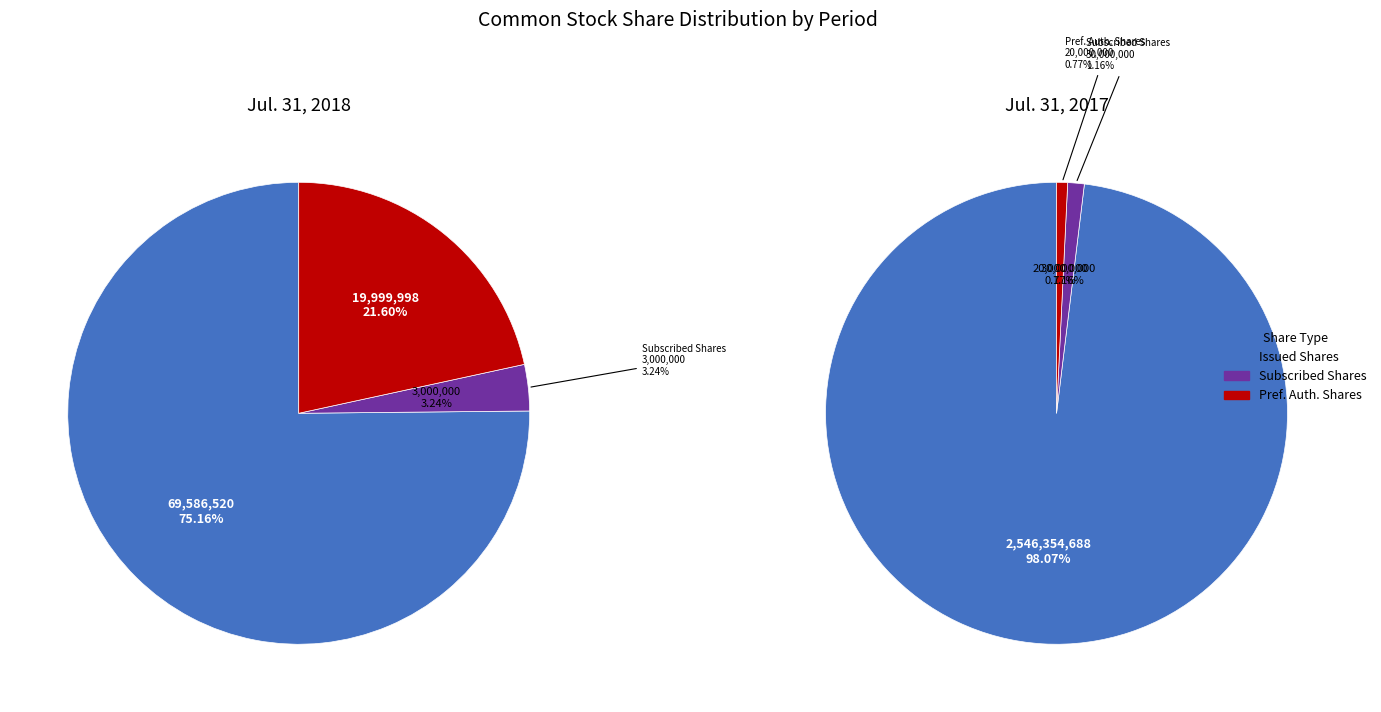

To the nearest percent, what percentage of the pie is Jul. 31, 2018?

50%